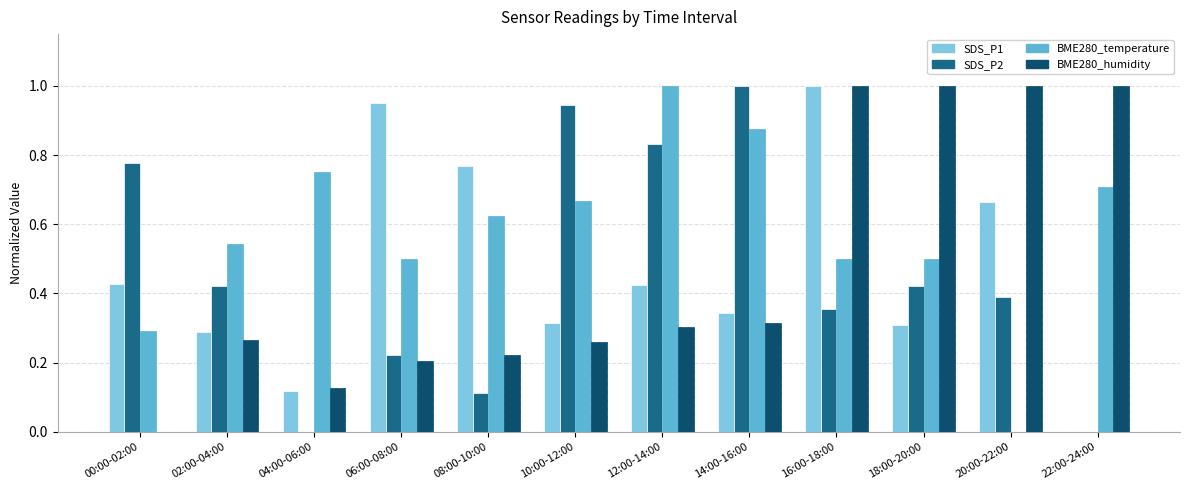

At which label is BME280_temperature closest to 0?

20:00-22:00